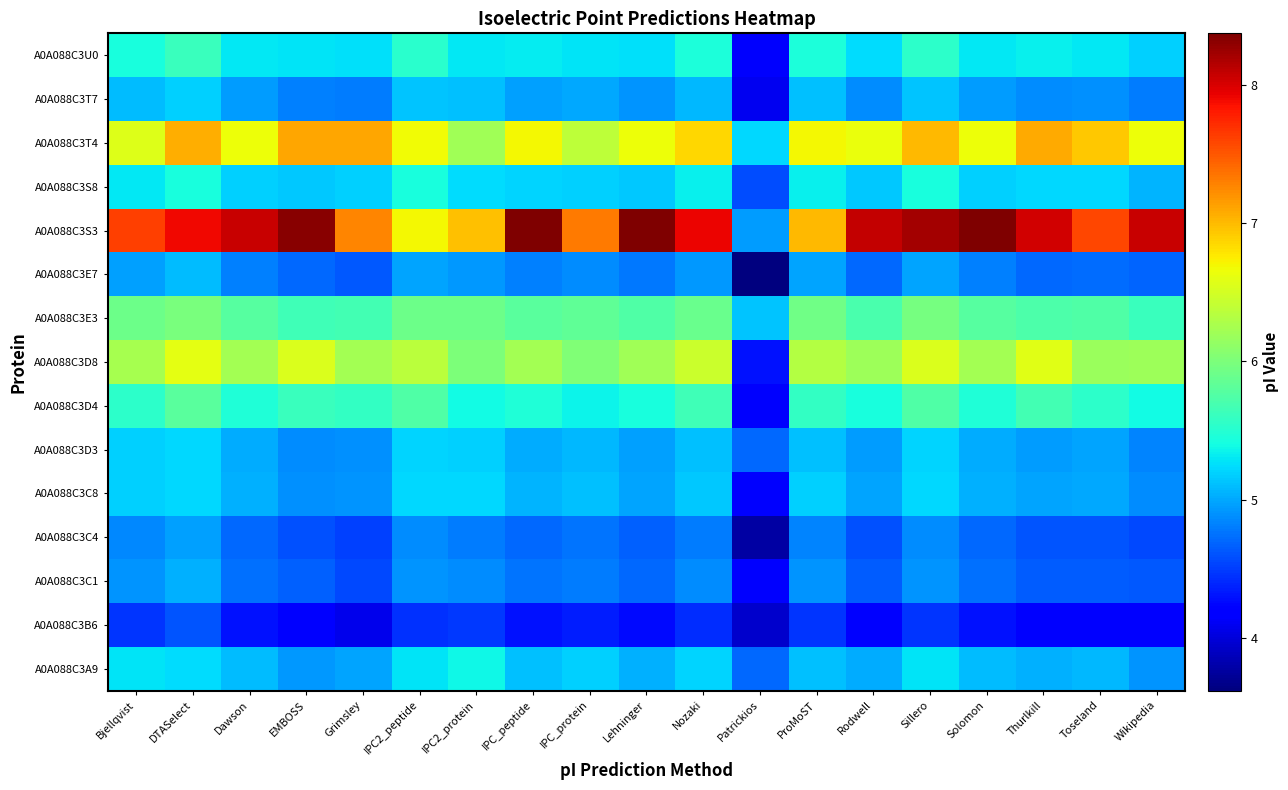

Which label corresponds to the smallest value in the chart?

Patrickios